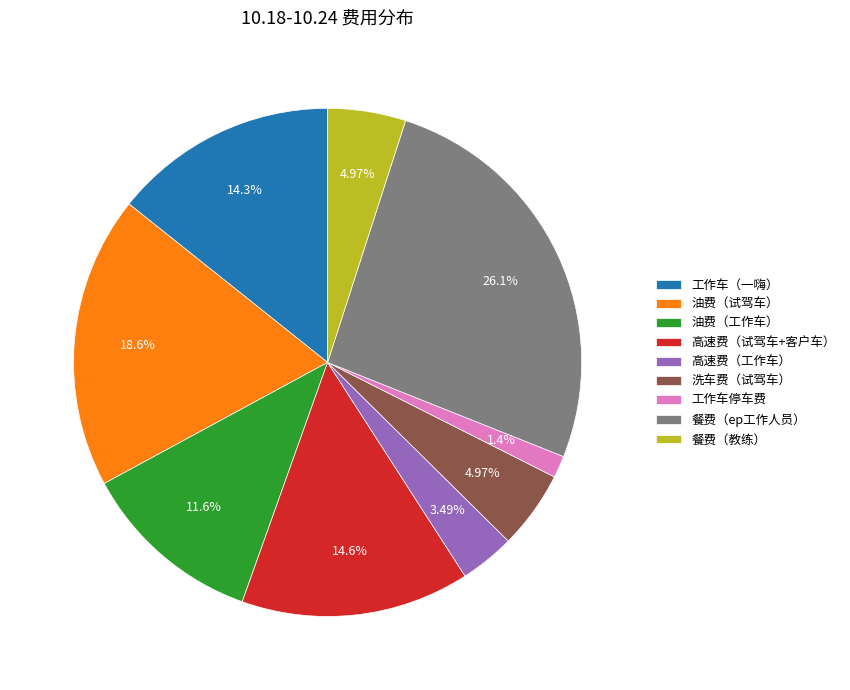

Is there a majority slice in this chart?

No